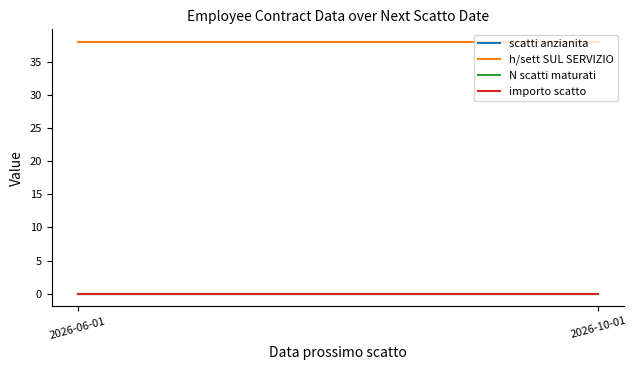

Is this an area chart (filled region under the line)?

No